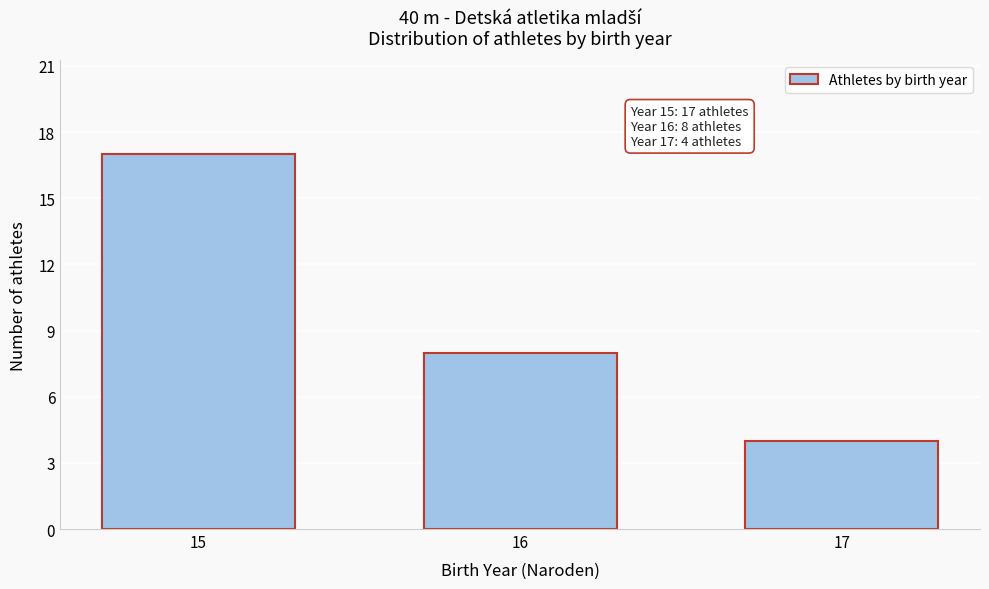

Reading right to left, transcribe all the data shown in this chart.

4	8	17